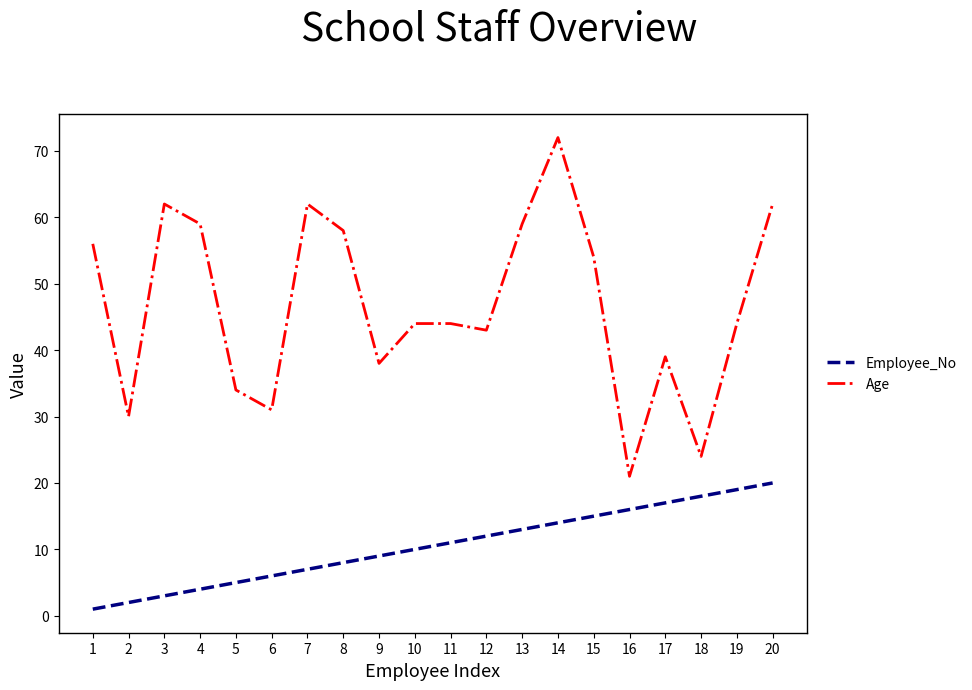

What is the difference between the highest and lowest values at 3?

59